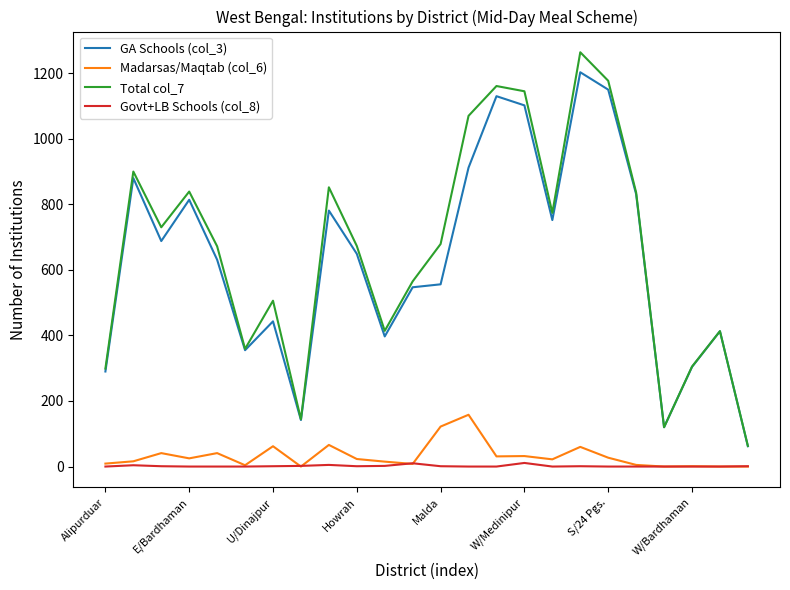

True or false: Govt+LB Schools (col_8) and Total col_7 cross at least once.

False